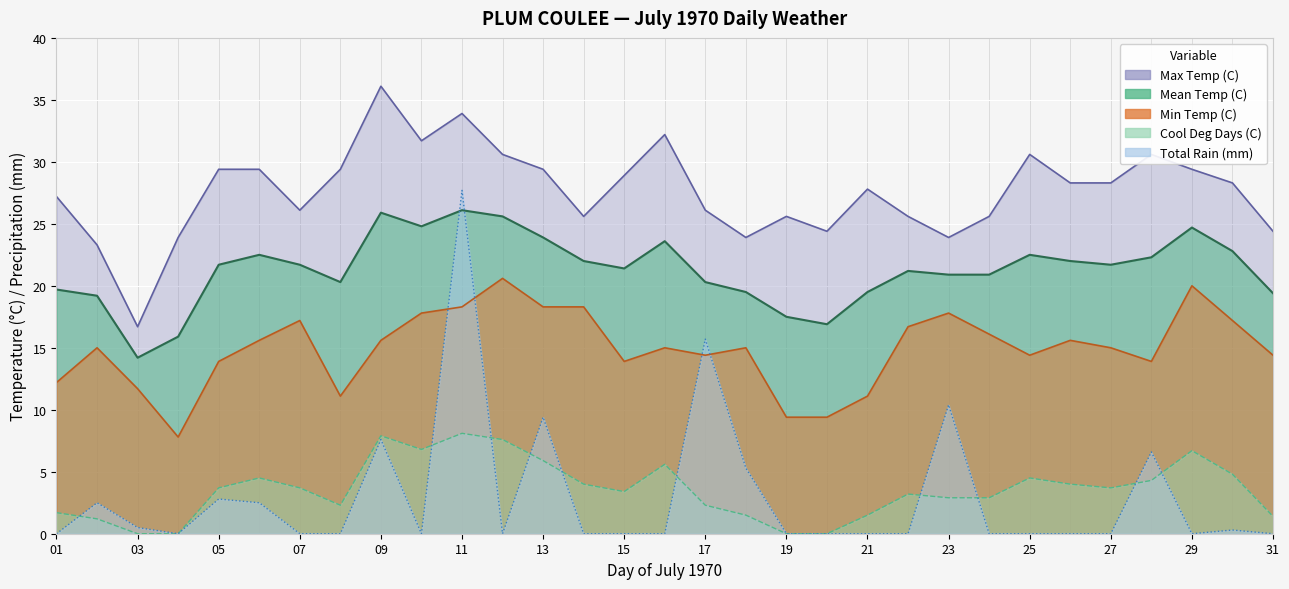

Where is the first local minimum for Cool Deg Days (C)?

08